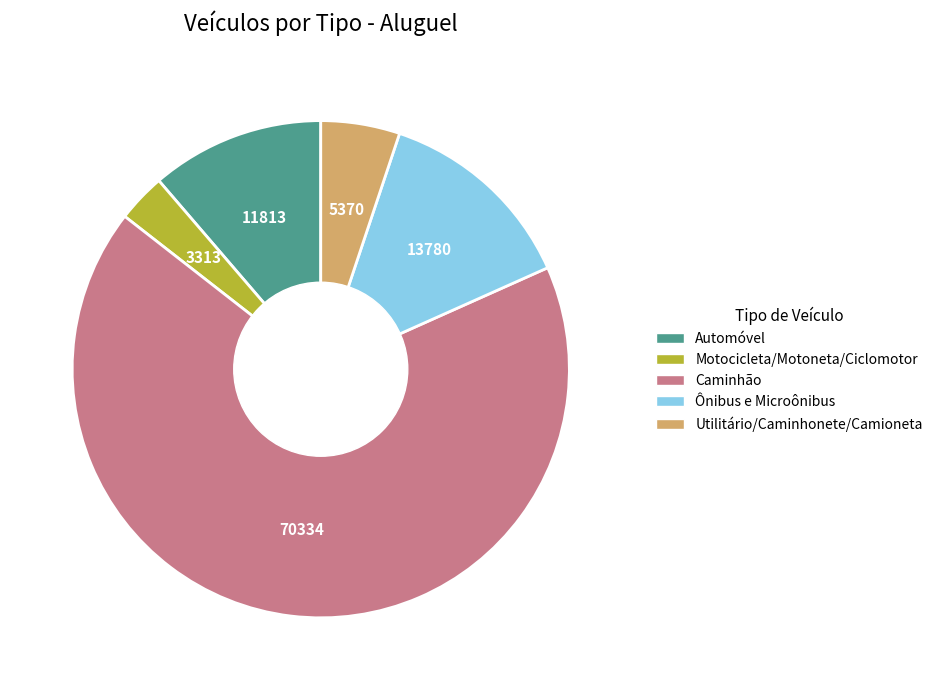

The Utilitário/Caminhonete/Camioneta slice represents 1% of the pie. True or false?

False